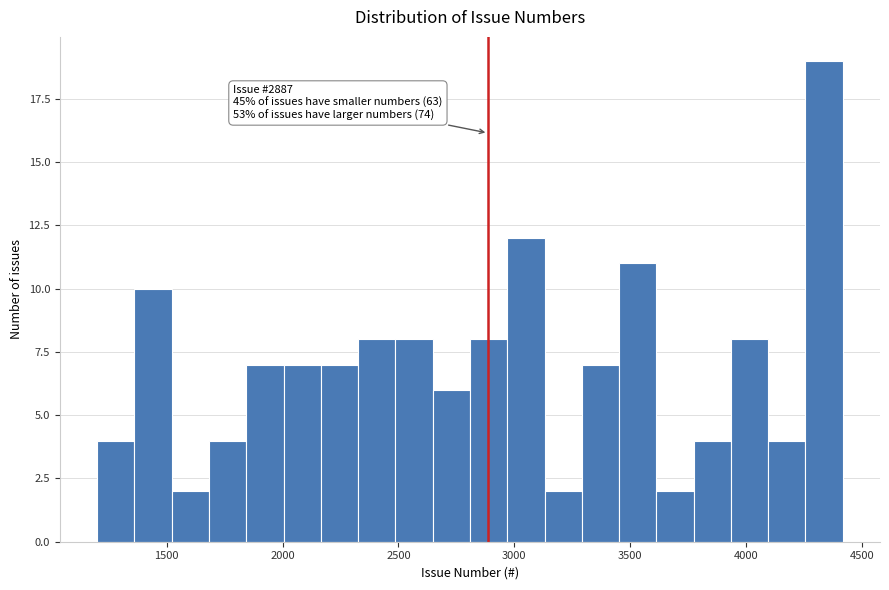

Around what value on the x-axis is the tallest bar? Give the approximate position of its centre, as read against the axis.

4350